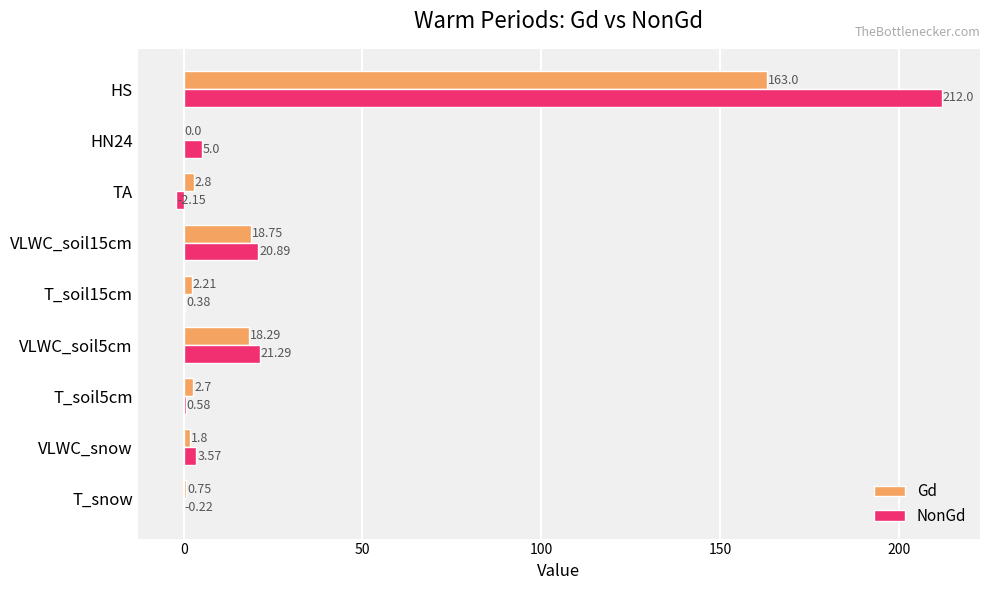

Which category has the highest value across all series?

HS